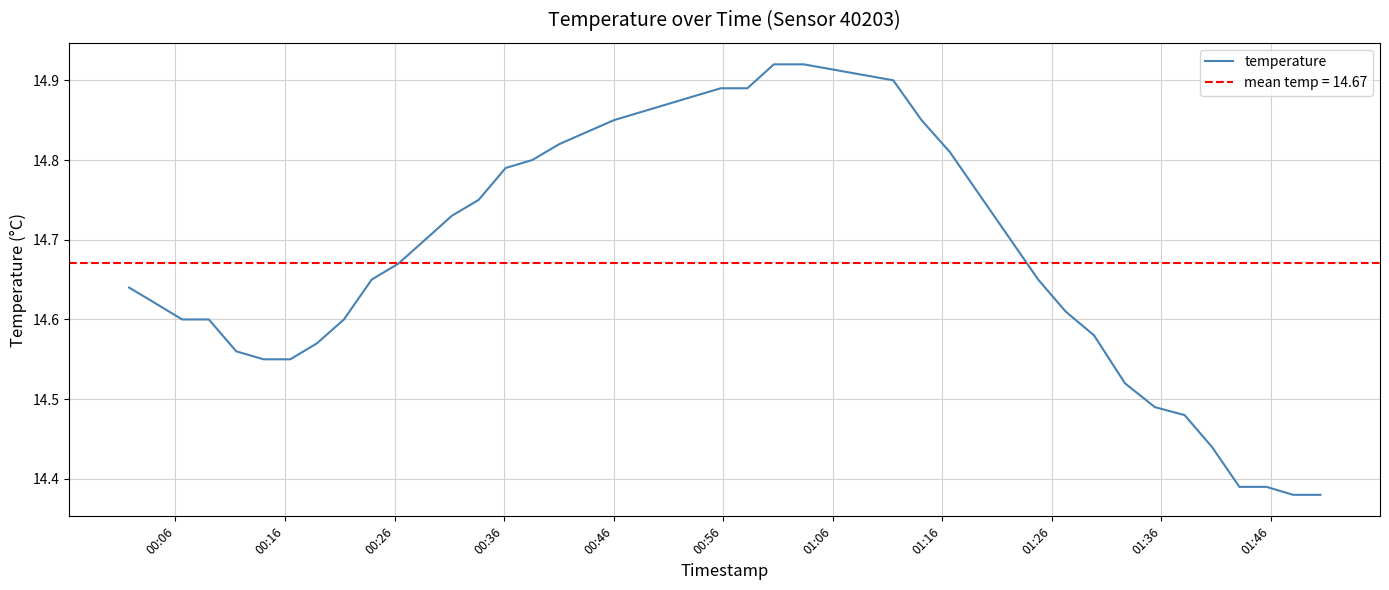

What is the greatest value displayed?

14.9